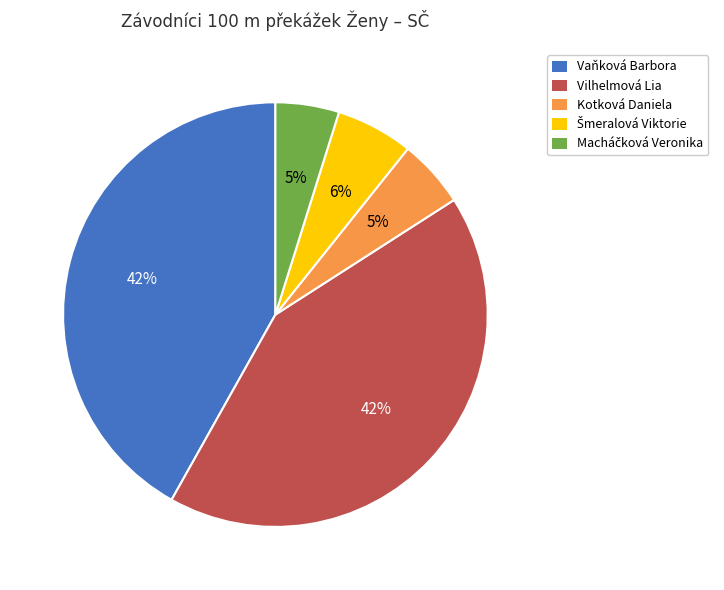

What percentage is the Vilhelmová Lia slice, to the nearest percent?

42%